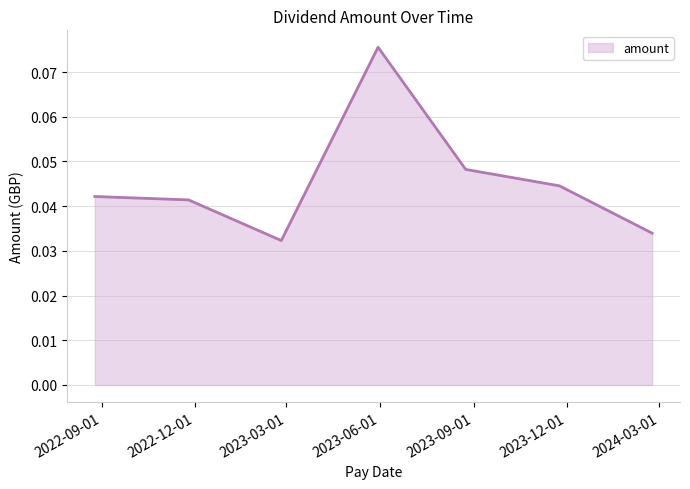

Count the values in the range 0 to 1.

7